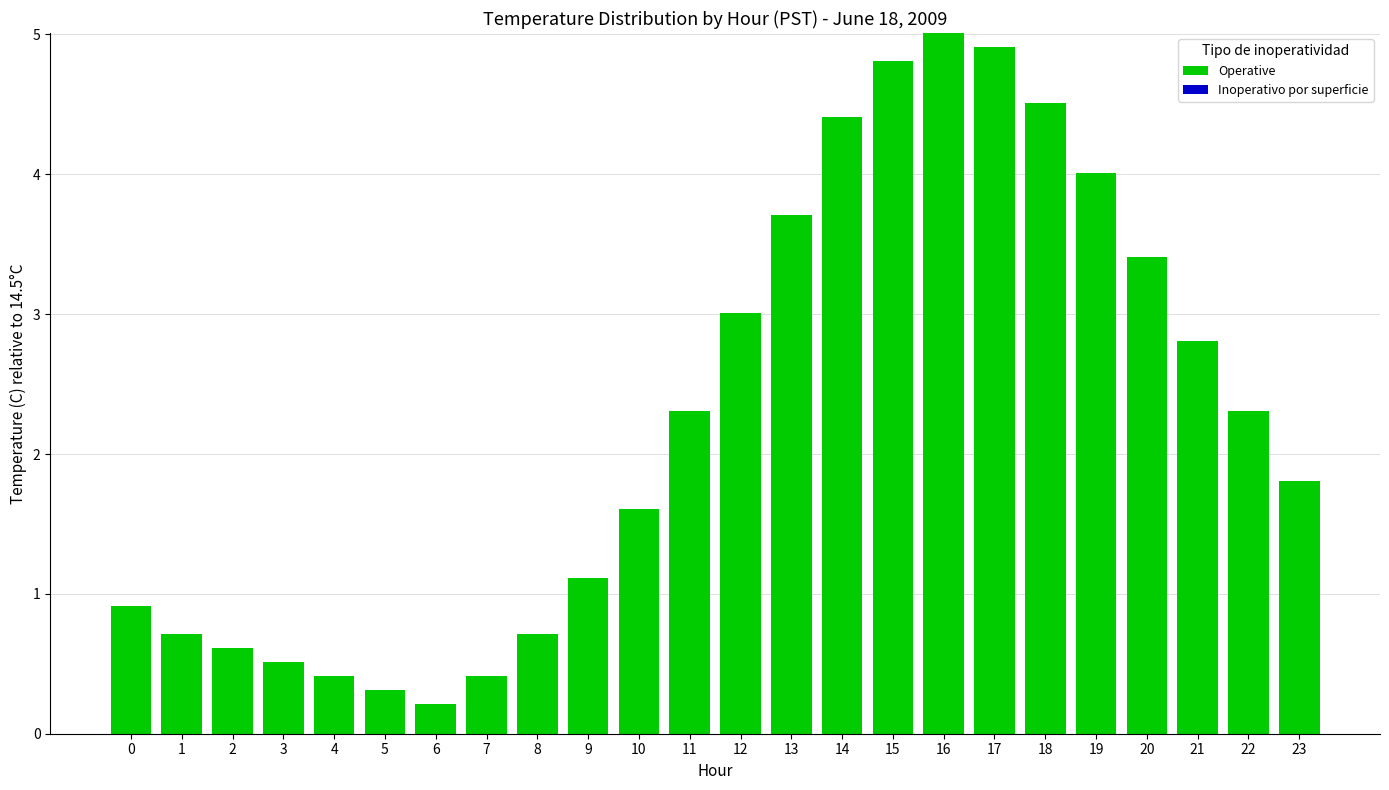

Reading left to right, extract all data points from this chart.

0=0.9	1=0.7	2=0.6	3=0.5	4=0.4	5=0.3	6=0.2	7=0.4	8=0.7	9=1.1	10=1.6	11=2.3	12=3.0	13=3.7	14=4.4	15=4.8	16=5.0	17=4.9	18=4.5	19=4.0	20=3.4	21=2.8	22=2.3	23=1.8